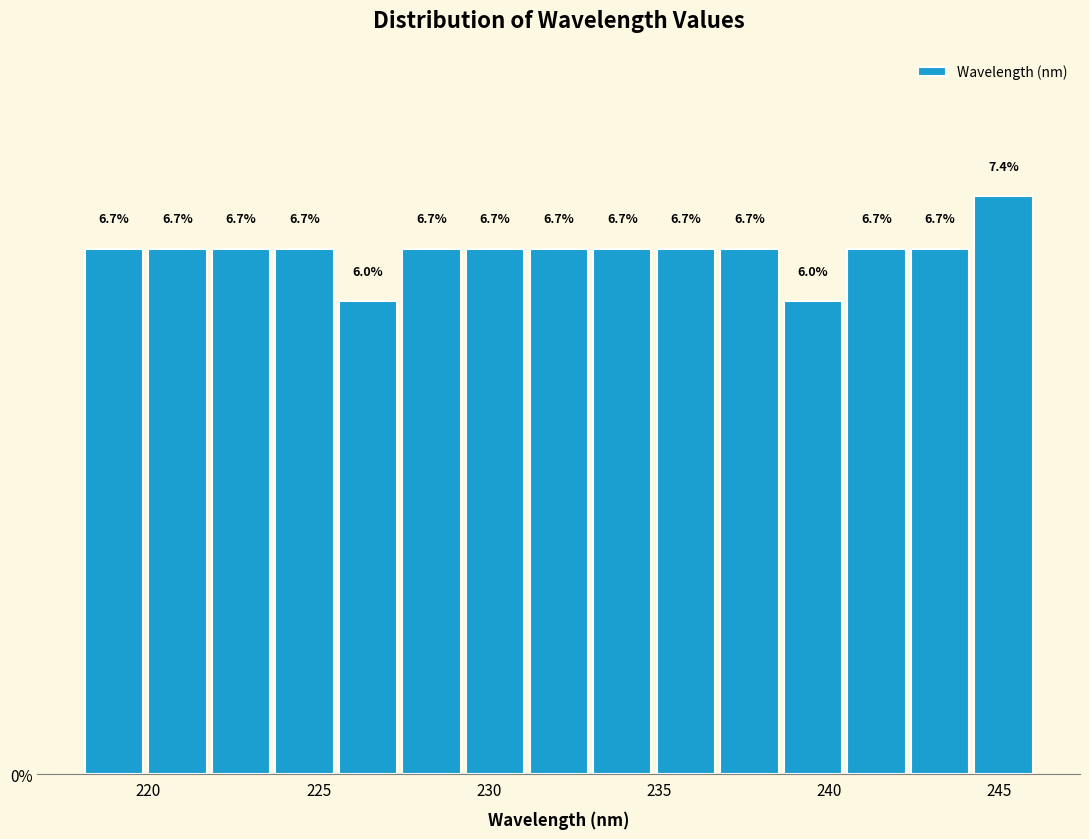

Around what value on the x-axis is the tallest bar? Give the approximate position of its centre, as read against the axis.

245.0